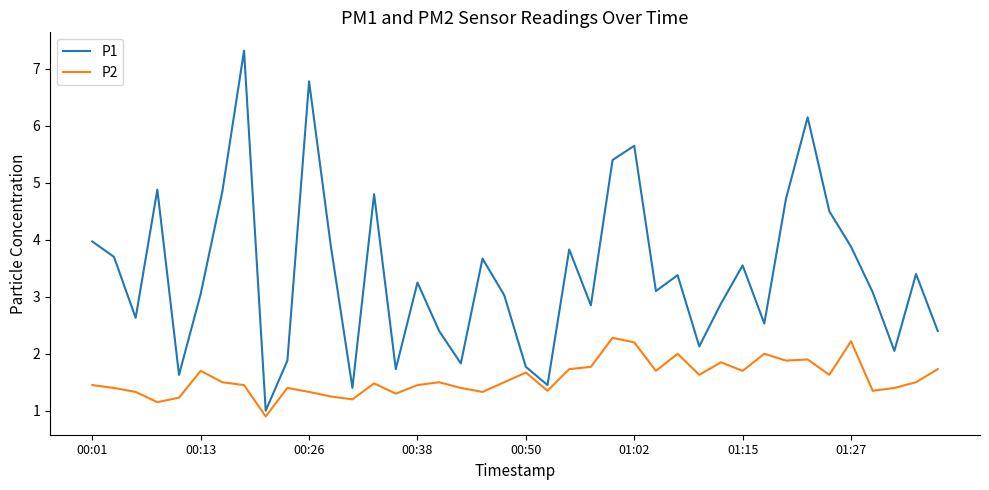

What is the average value of the P1 series?

3.4